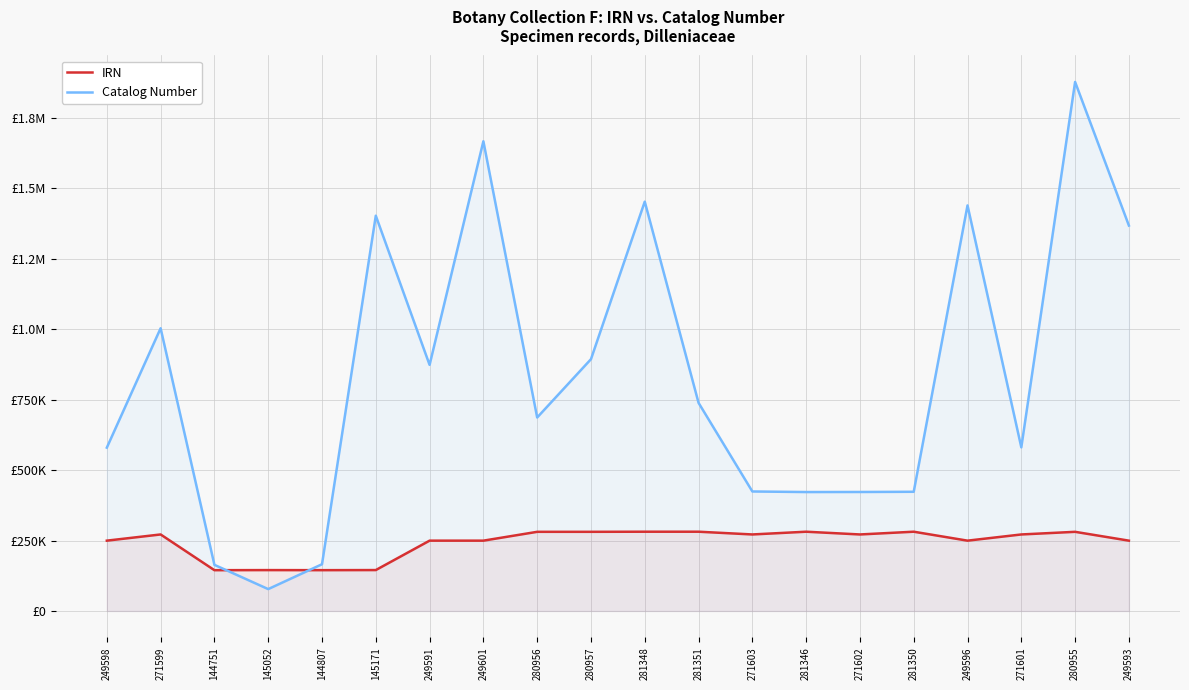

Reading left to right, what are all the values shown in this chart?

IRN: 249598=249598	271599=271599	144751=144751	145052=145052	144807=144807	145171=145171	249591=249591	249601=249601	280956=280956	280957=280957	281348=281348	281351=281351	271603=271603	281346=281346	271602=271602	281350=281350	249596=249596	271601=271601	280955=280955	249593=249593
Catalog Number: 249598=579852	271599=1003788	144751=163728	145052=77606	144807=165841	145171=1403351	249591=873703	249601=1667673	280956=686889	280957=893924	281348=1453290	281351=738964	271603=424226	281346=422184	271602=422394	281350=423128	249596=1439872	271601=580854	280955=1878300	249593=1368383